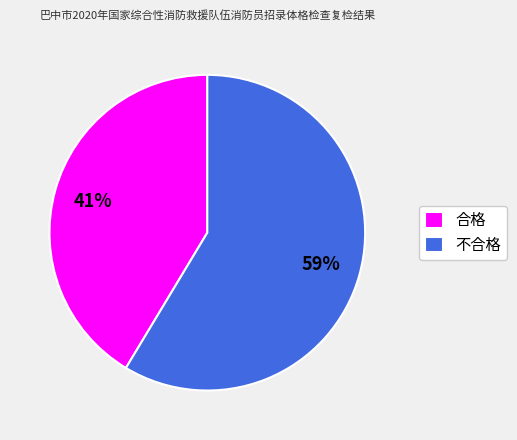

Which has a higher value, 合格 or 不合格?

不合格